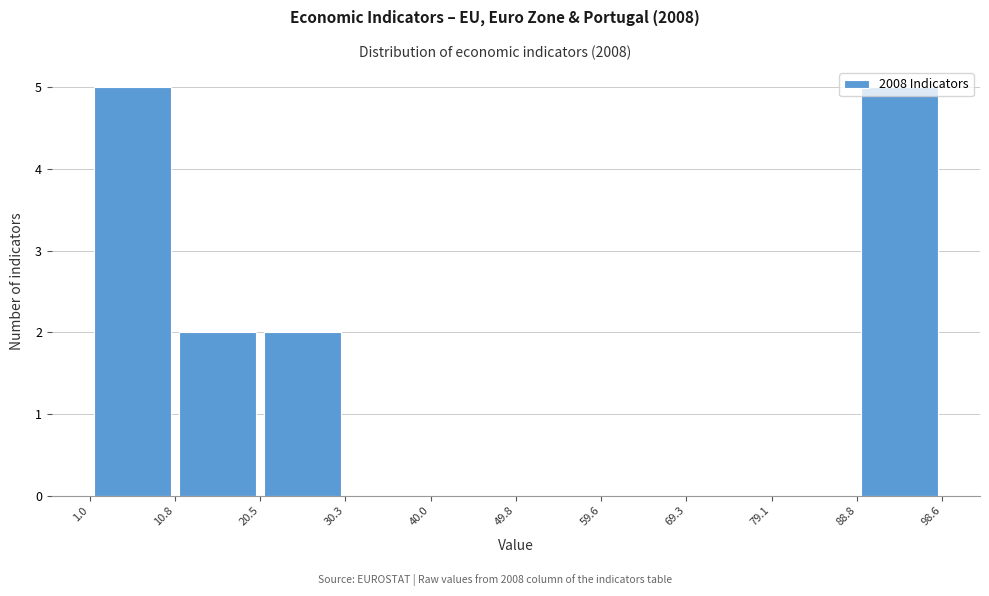

How tall is the bar that spans 20.5 to 30.3 on the x-axis? The values are not printed on the chart, so give them approximately, as read against the axis.

2